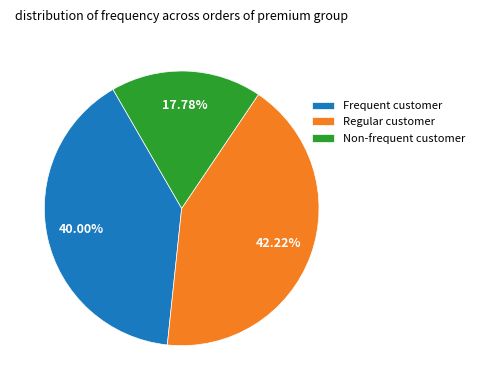

What is the ratio of the value at Non-frequent customer to the value at Frequent customer?

0.4